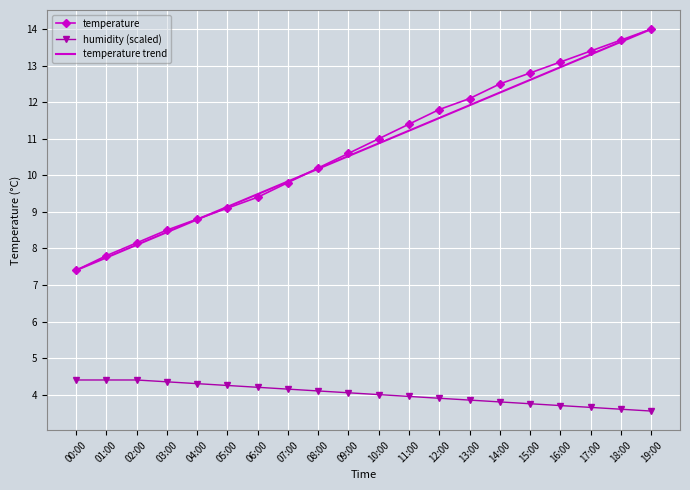

How many distinct data groups are displayed?

3